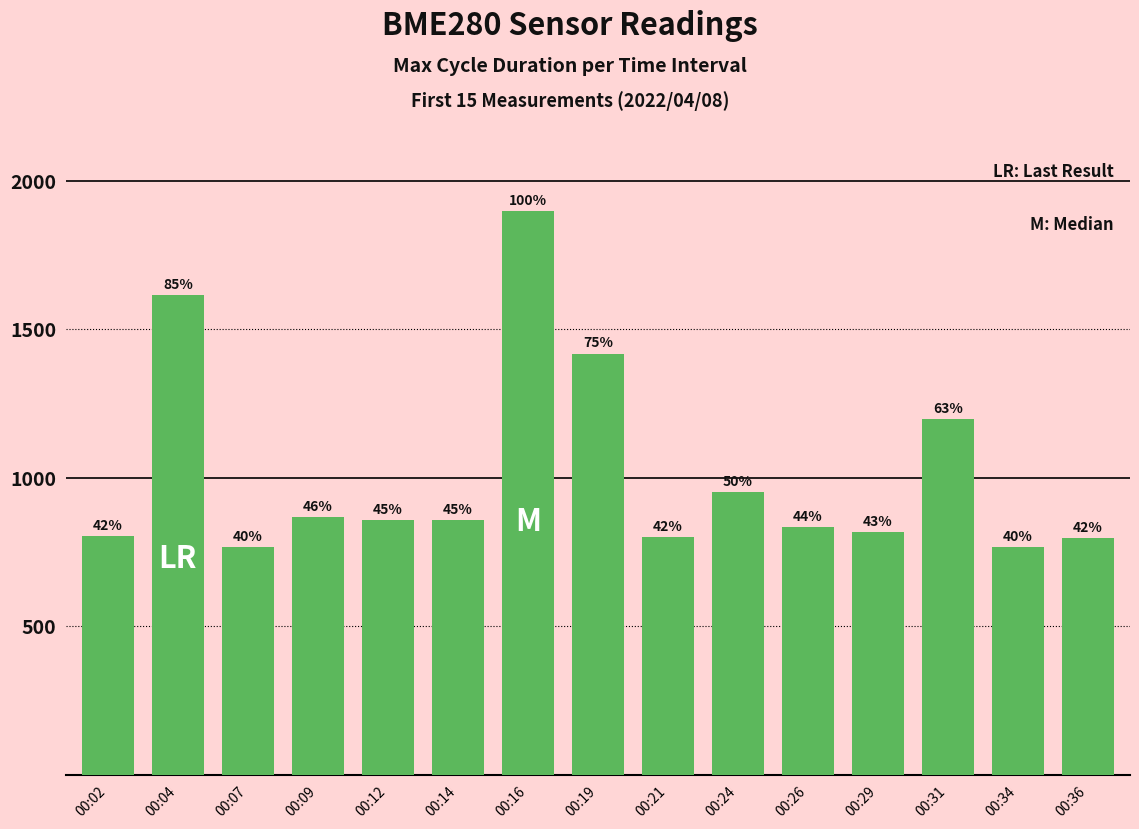

Does the chart contain any negative values?

No